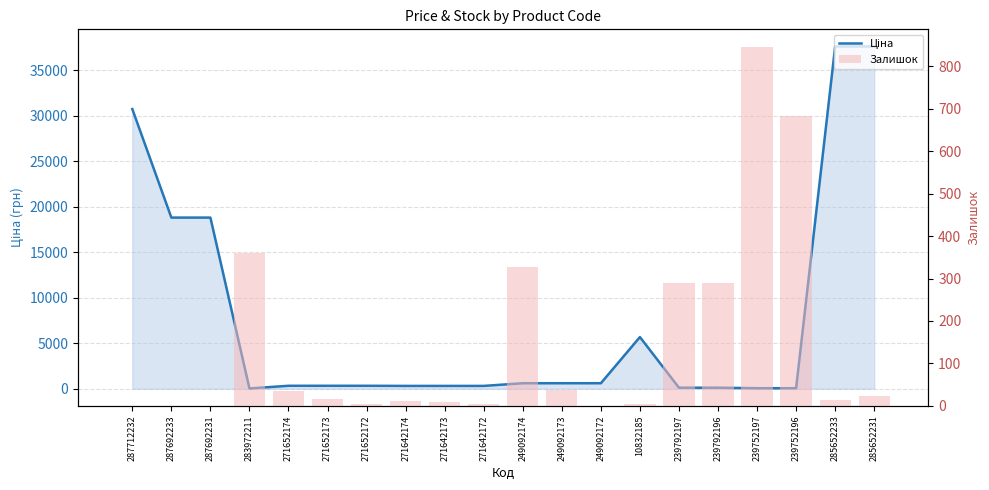

True or false: Залишок has a value of 289.0 at 239792197.

True